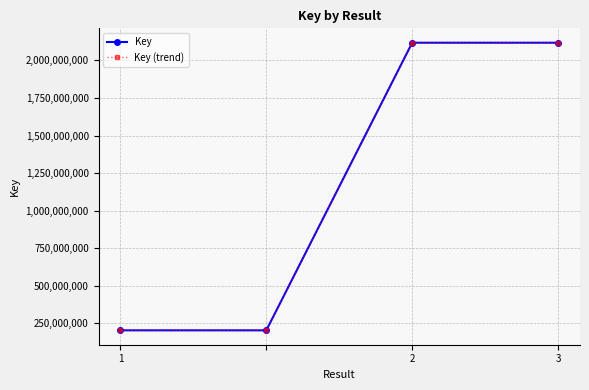

Is this an area chart (filled region under the line)?

No